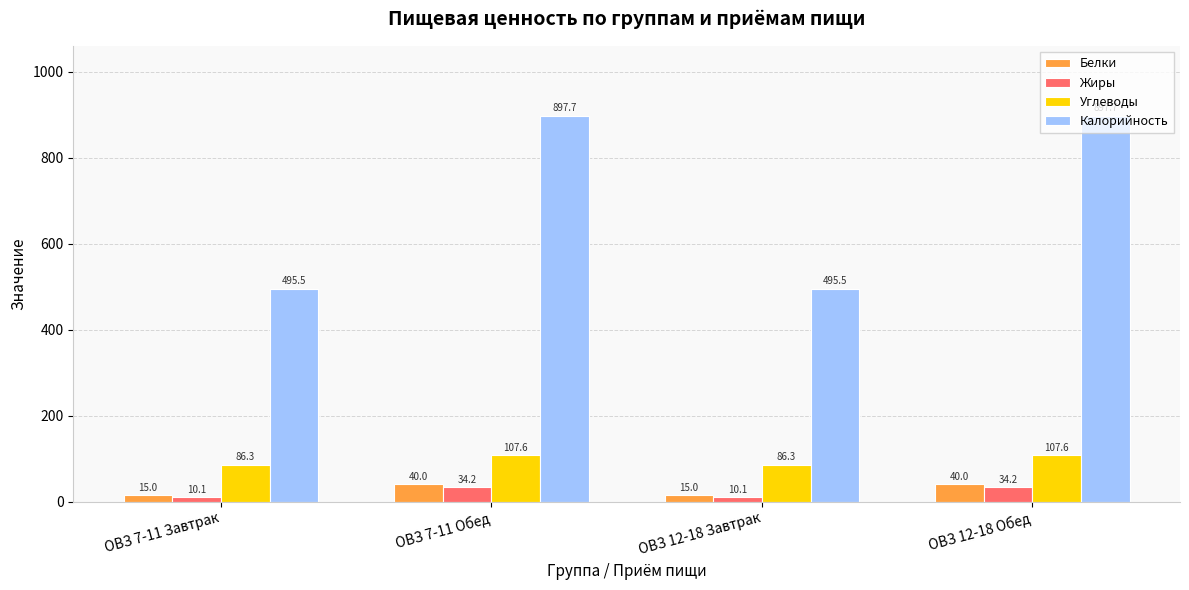

What is the total value across all series at ОВЗ 7-11 Обед?

1079.5